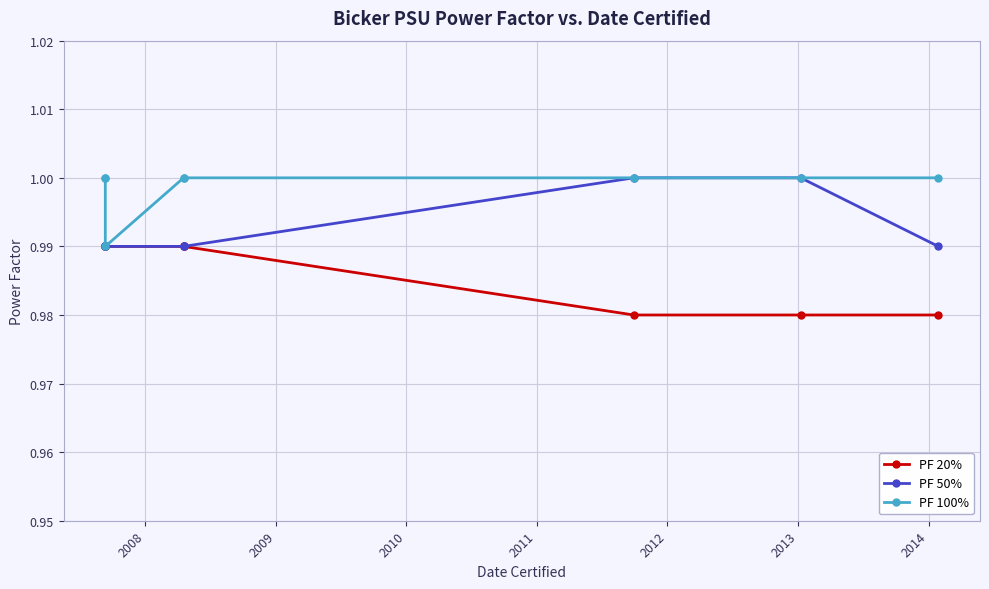

True or false: PF 100% and PF 50% intersect in this chart.

False